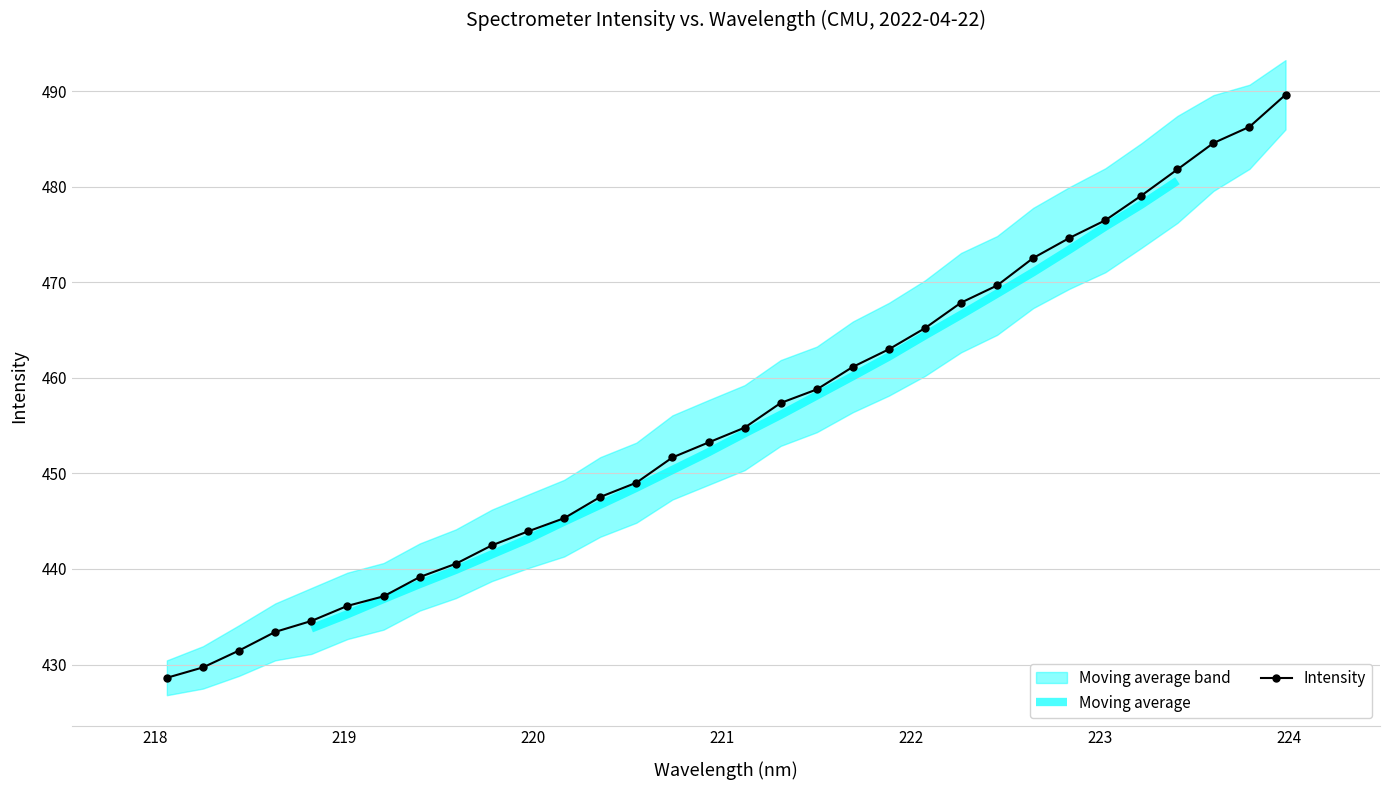

At which label is the value closest to 459?

221.4993